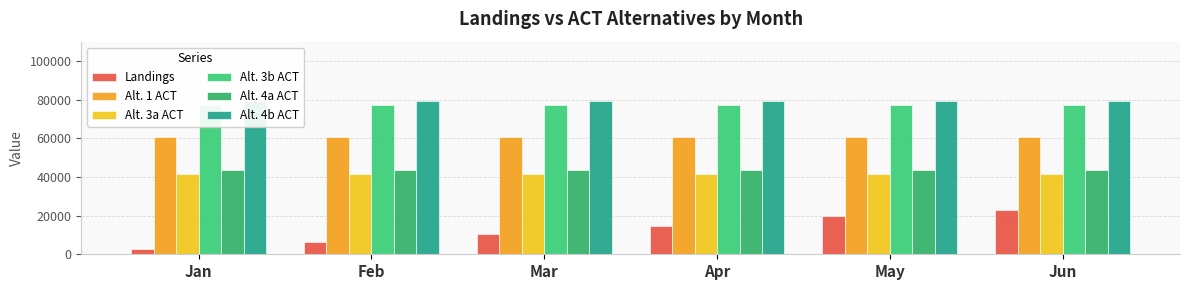

The value of Alt. 4b ACT at Feb is 79083.0. True or false?

True